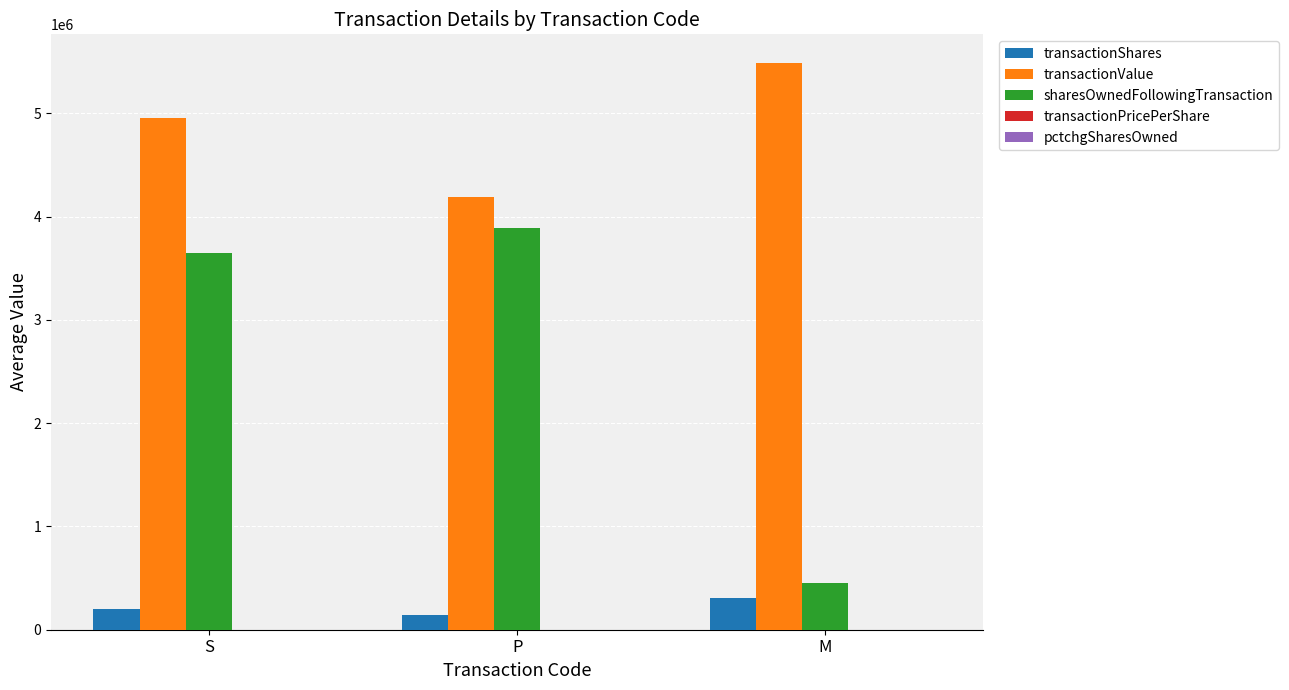

What is the sum of all transactionValue values?

14631628.5